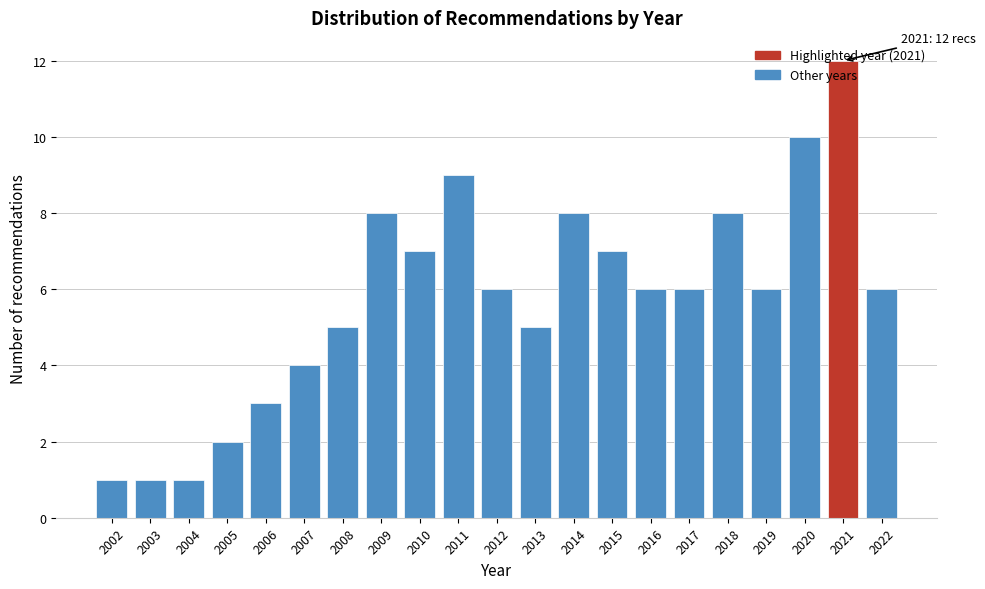

What is the change in value from 2004 to 2019?

+5